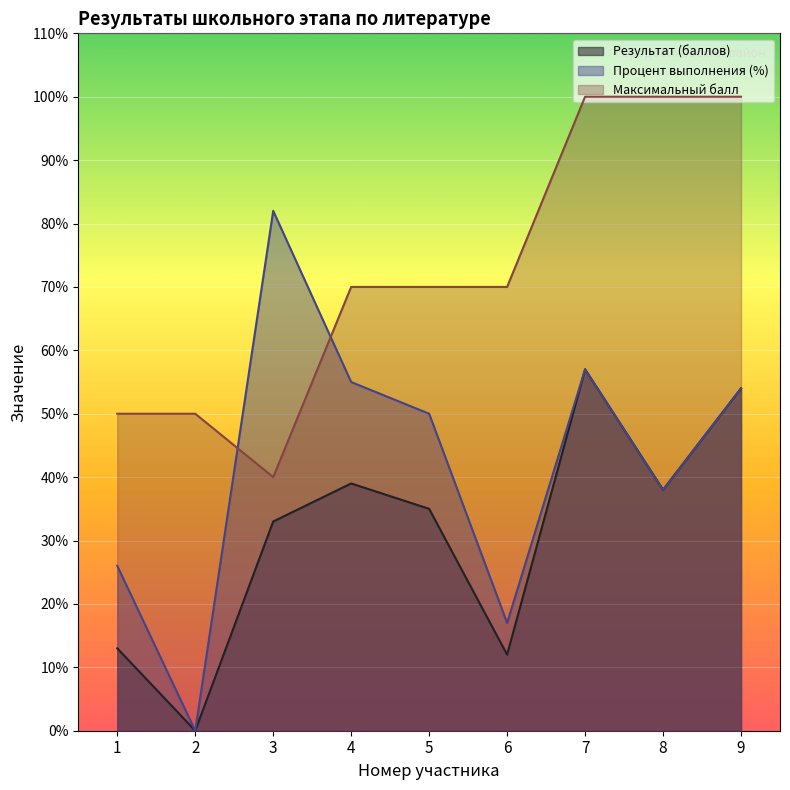

Reading right to left, what are all the values shown in this chart?

Результат (баллов): 54	38	57	12	35	39	33	0	13
Процент выполнения (%): 54	38	57	17	50	55	82	0	26
Максимальный балл: 100	100	100	70	70	70	40	50	50